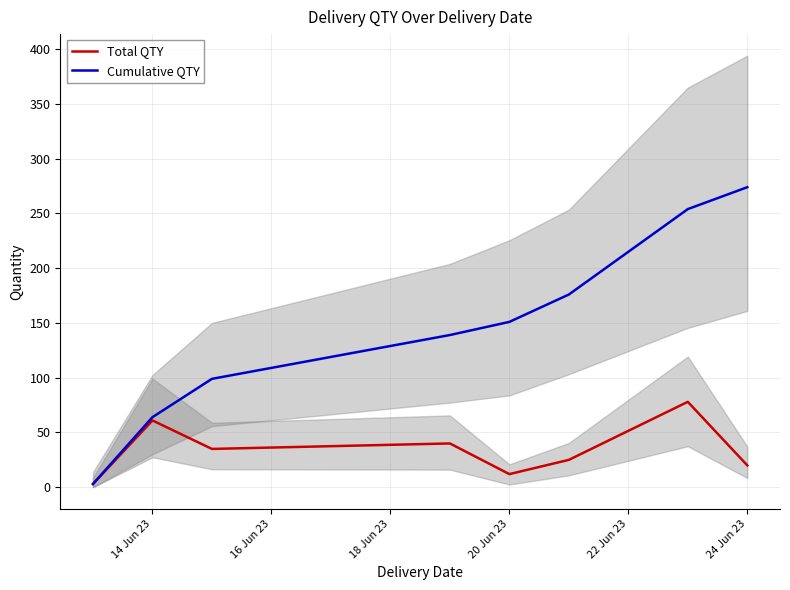

What is the smallest value displayed?

3